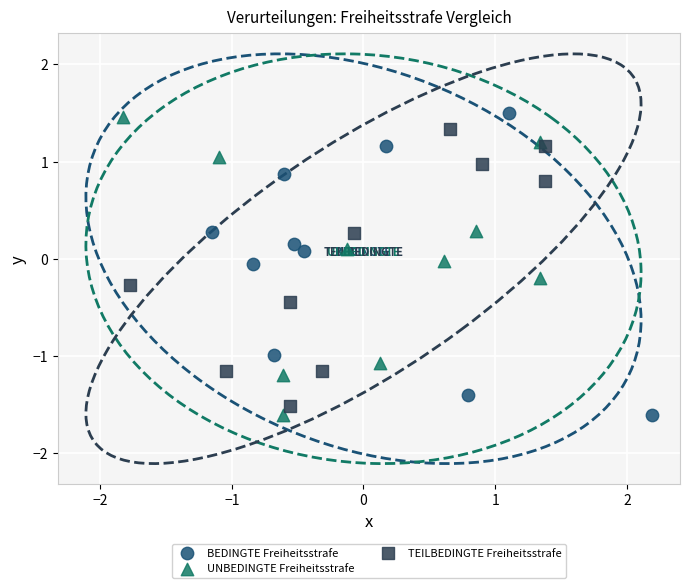

Which series has the widest spread of Y values?

BEDINGTE Freiheitsstrafe